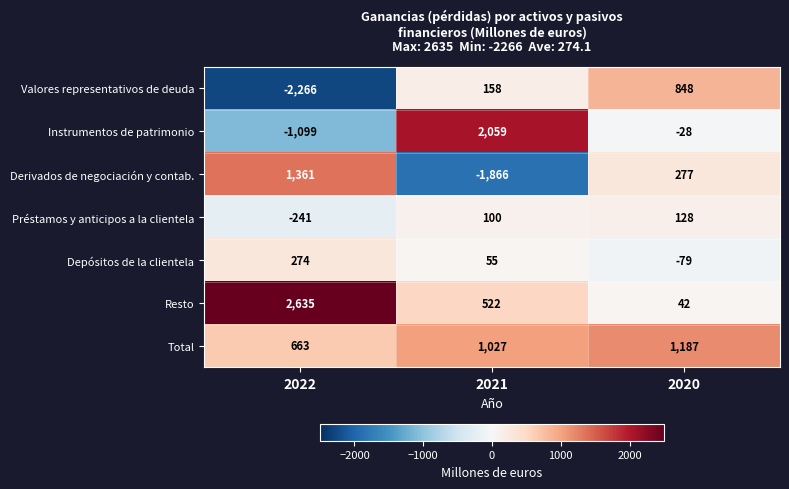

What is the total value across all series at 2022?

1327